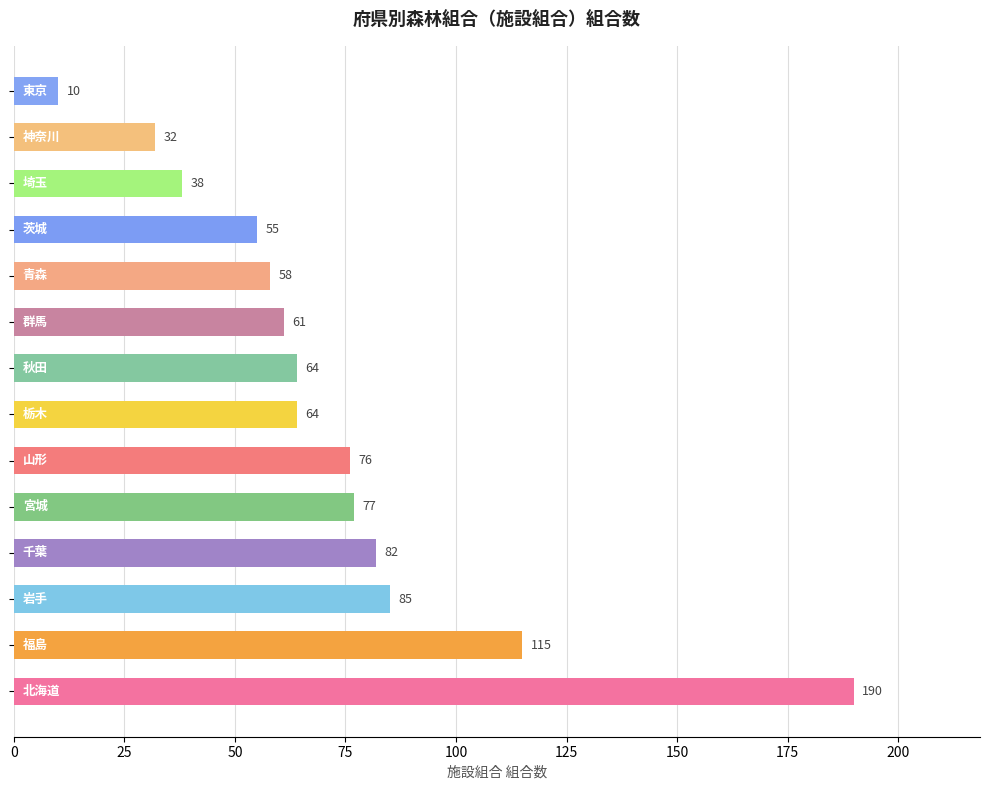

What is the difference between the maximum and minimum values?

180